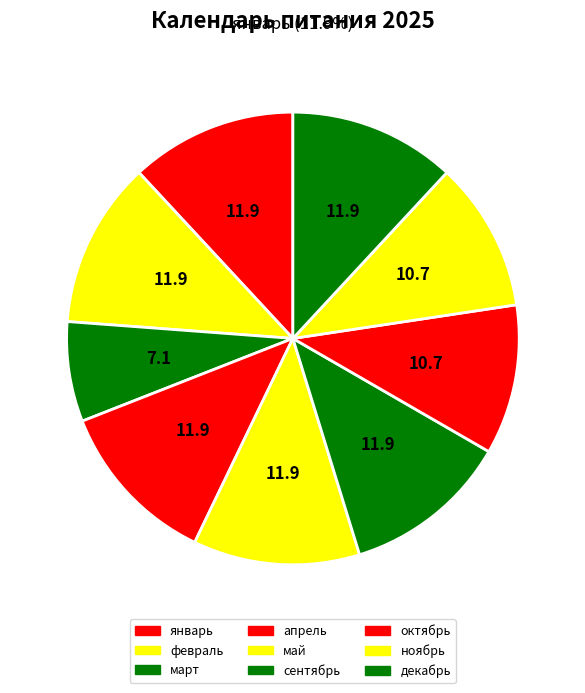

Is the sum of март and сентябрь greater than half?

No